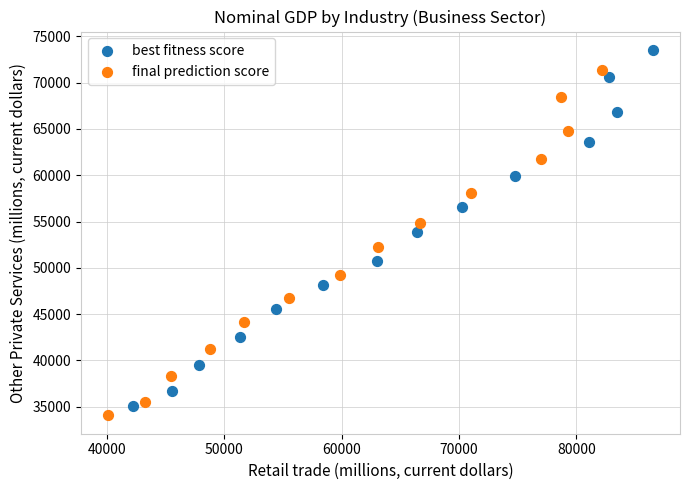

What are all the series names shown in the legend?

best fitness score, final prediction score